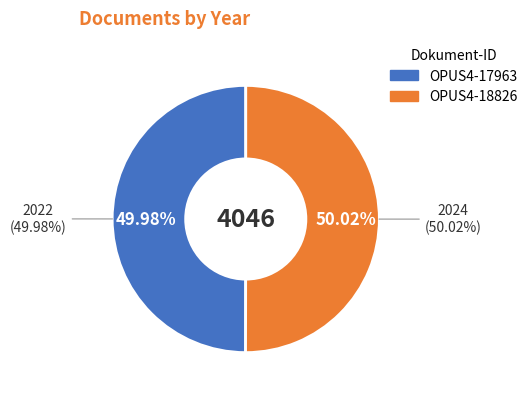

Is there a majority slice in this chart?

Yes